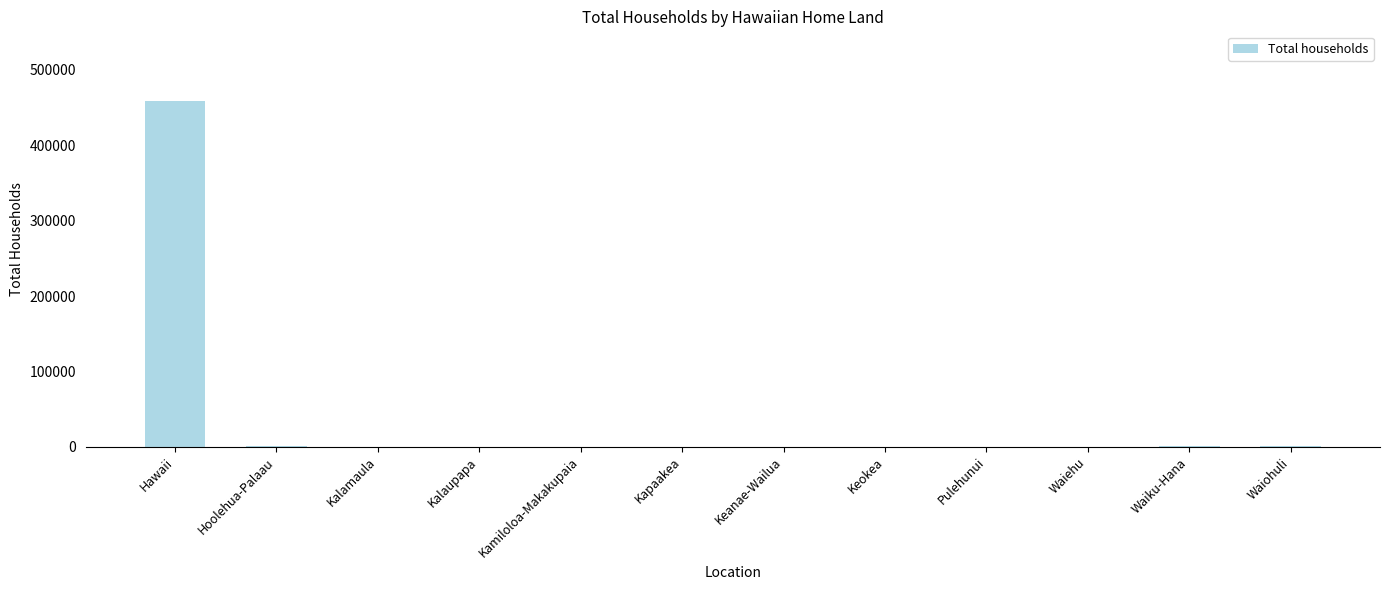

What is the sum of all values?

460695